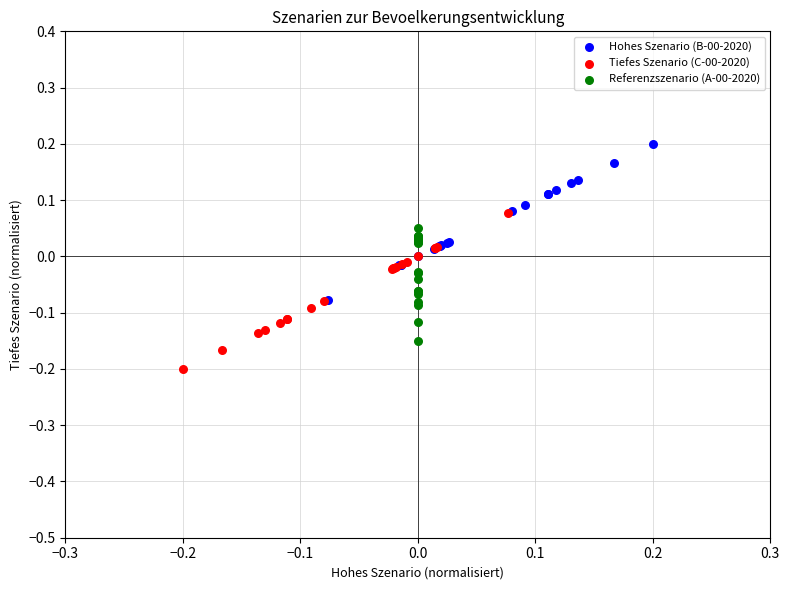

Which series reaches the minimum Y coordinate?

Tiefes Szenario (C-00-2020)